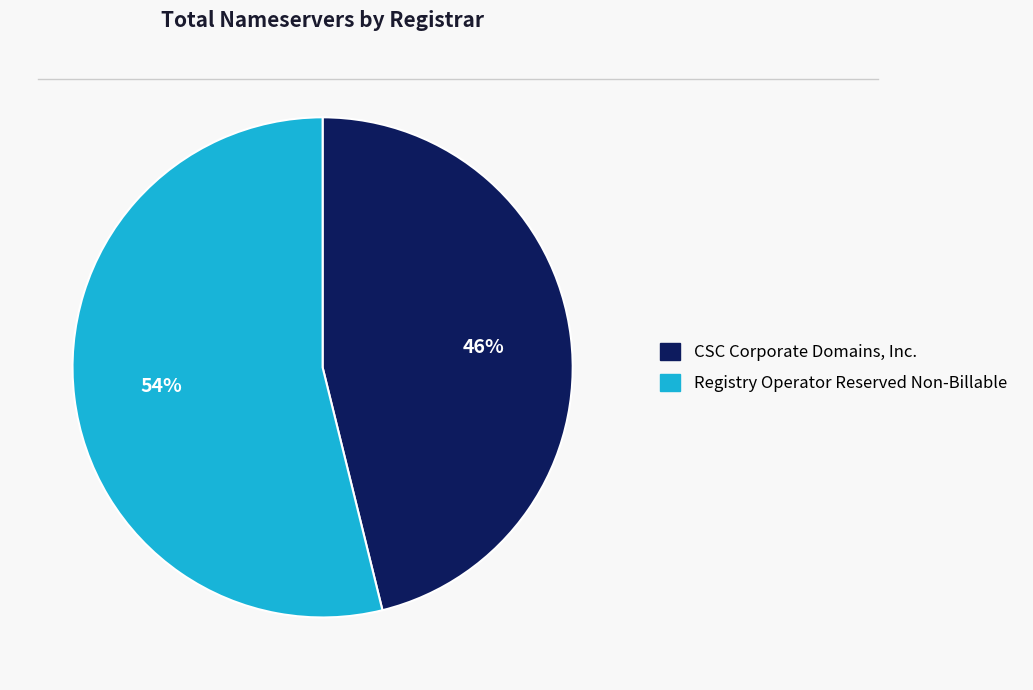

Is there a majority slice in this chart?

Yes